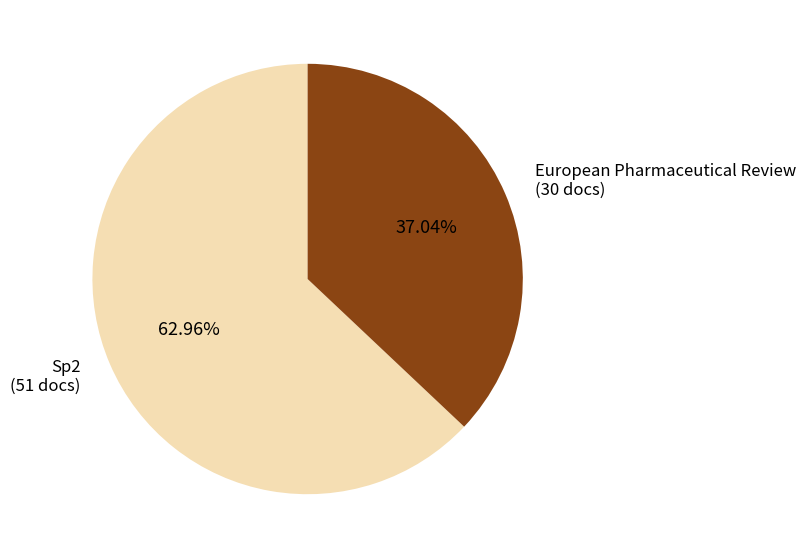

What portion of the pie excludes Sp2?

37.0%